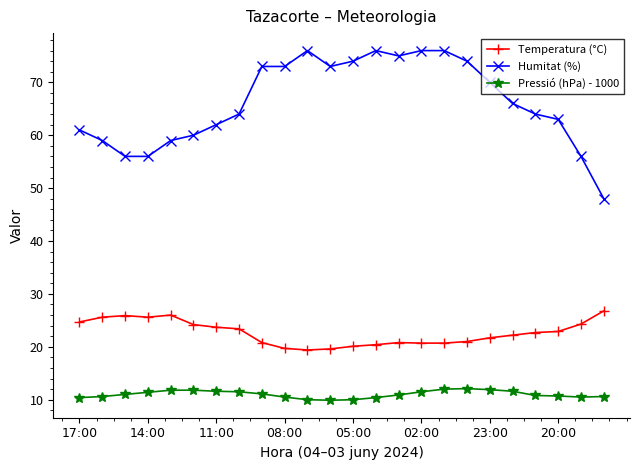

At how many categories does at least one series exceed 24?

24